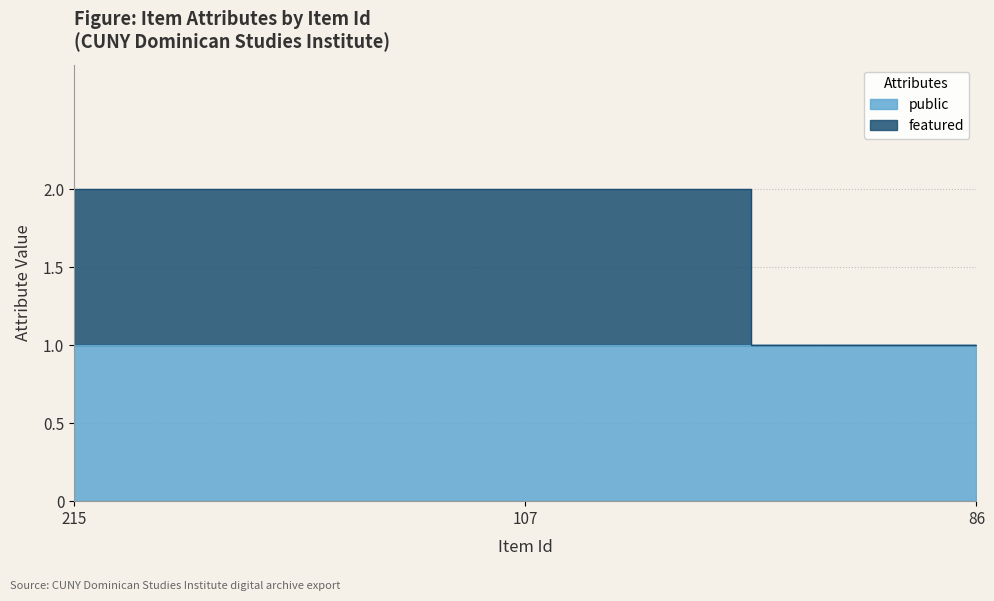

True or false: the data shows 2 at 107.

True